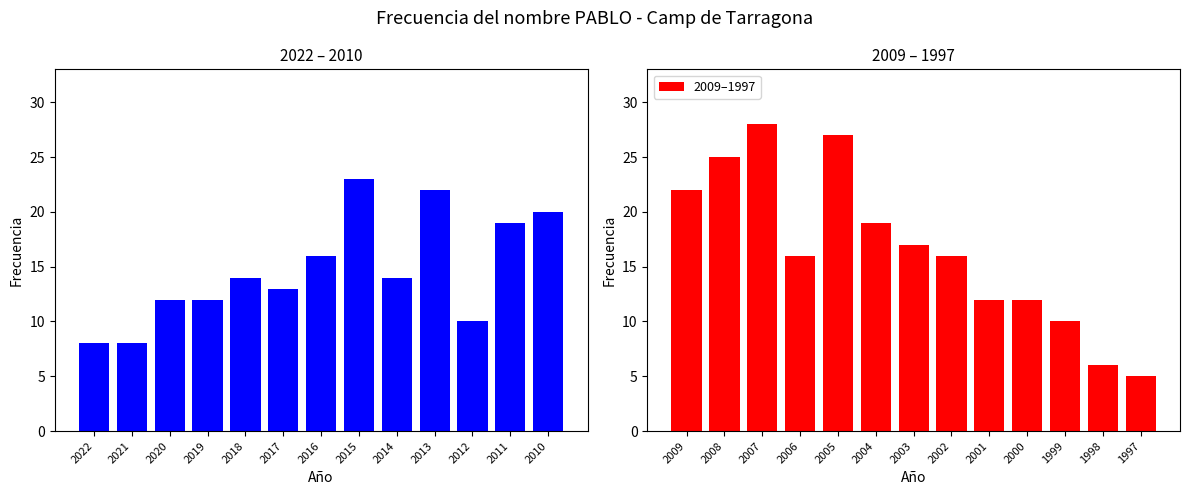

The value of 2009–1997 at 2008 is 25. True or false?

True